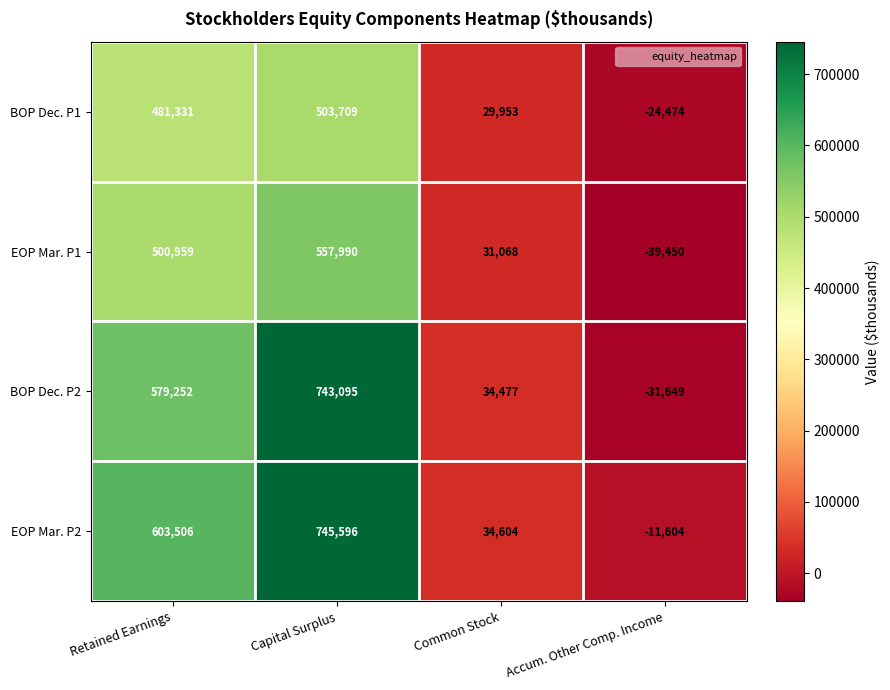

Rank the series at Retained Earnings from lowest to highest value.

BOP Dec. P1, EOP Mar. P1, BOP Dec. P2, EOP Mar. P2